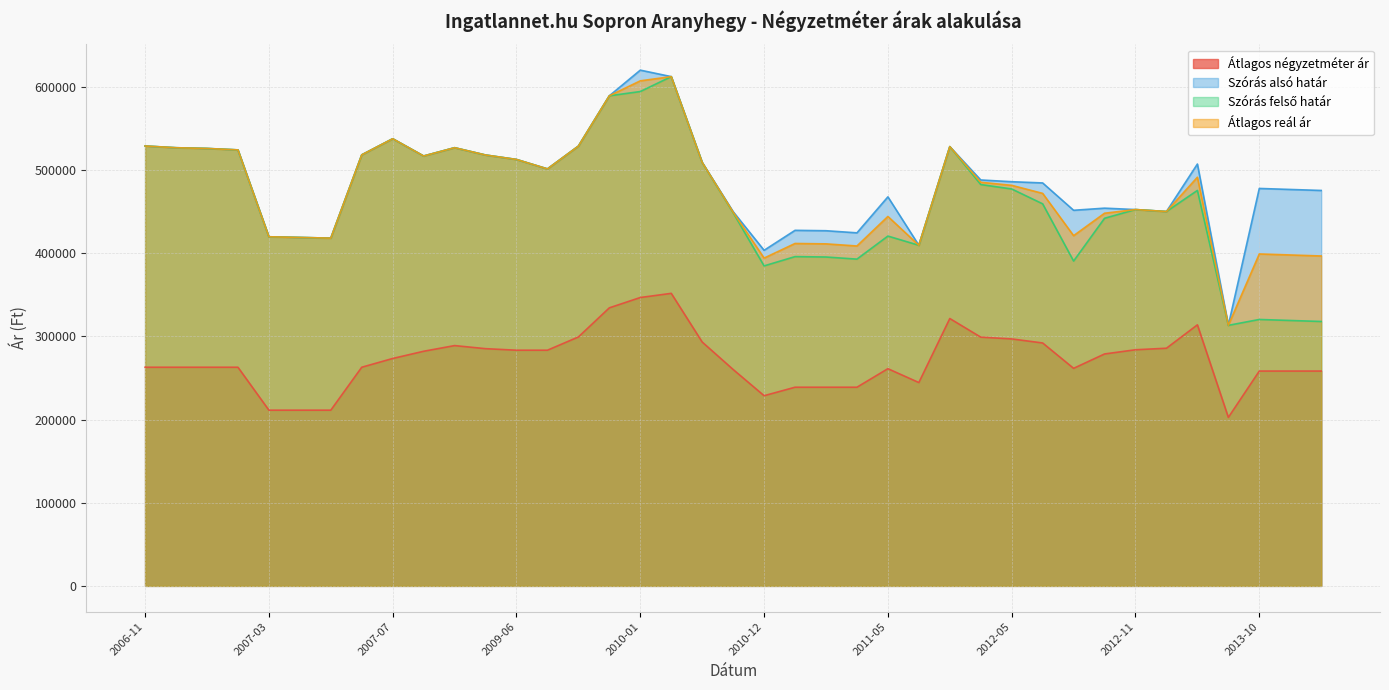

What is the average value of the Átlagos négyzetméter ár series?

271552